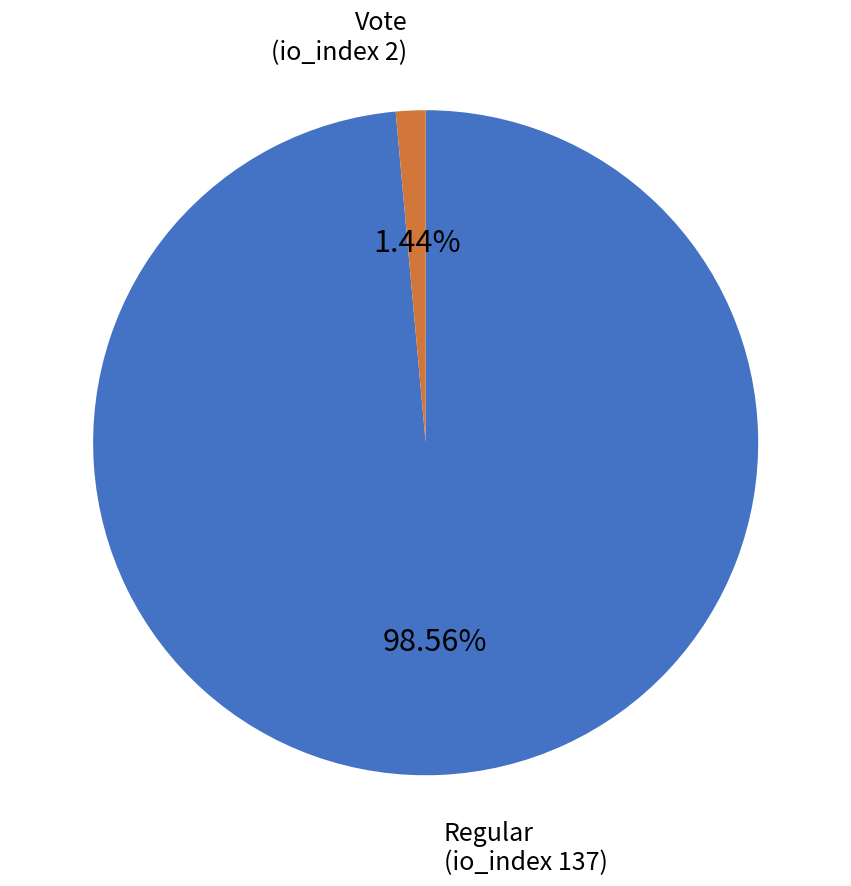

To the nearest percent, what is the average slice percentage?

50%